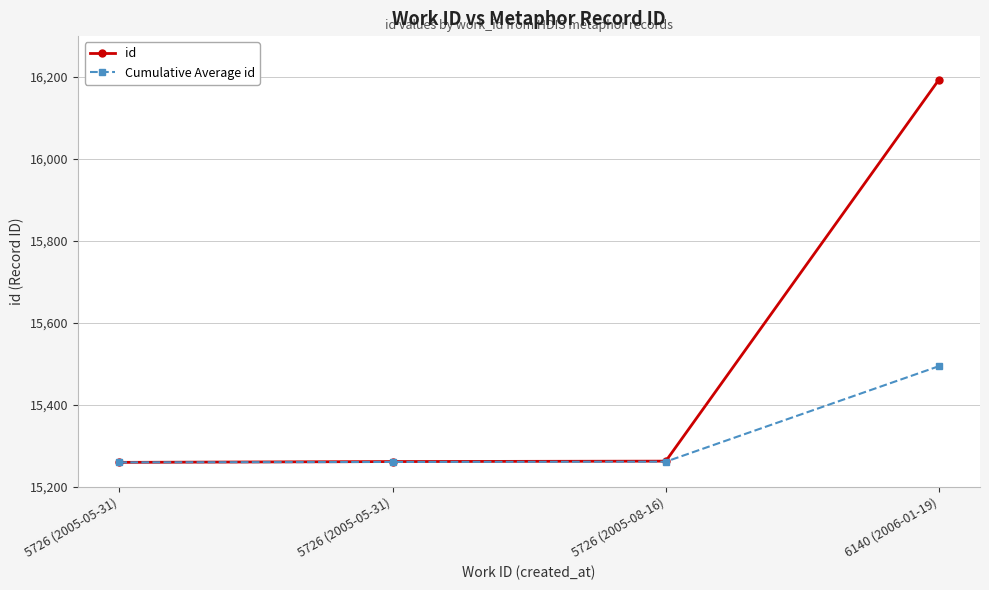

The value of id at 6140 (2006-01-19) is 16194.0. True or false?

True